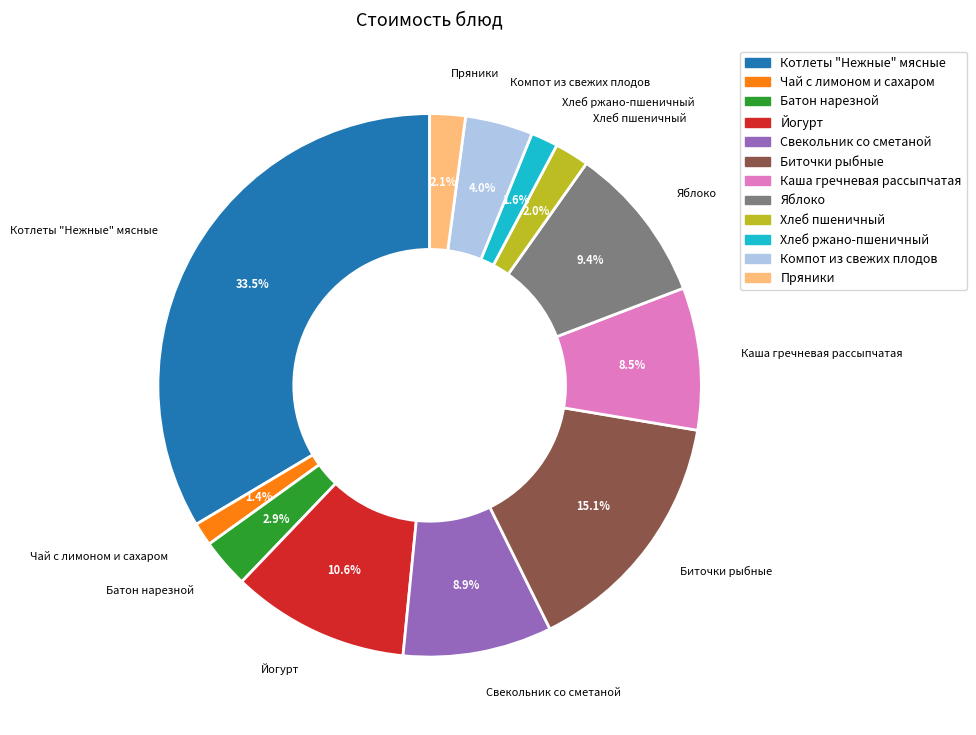

The Каша гречневая рассыпчатая slice represents 2% of the pie. True or false?

False